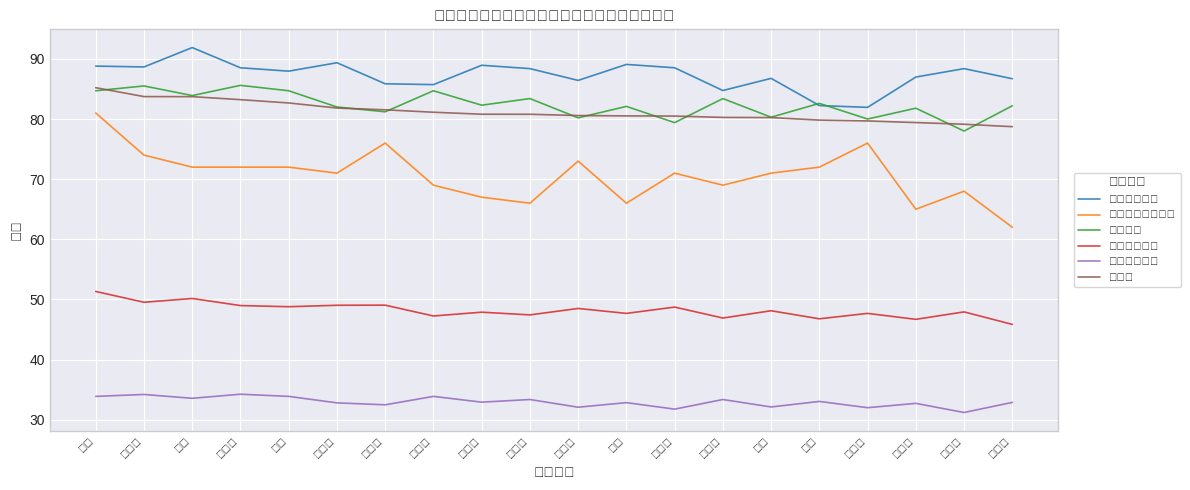

What position from the left is 罗慧华?

4